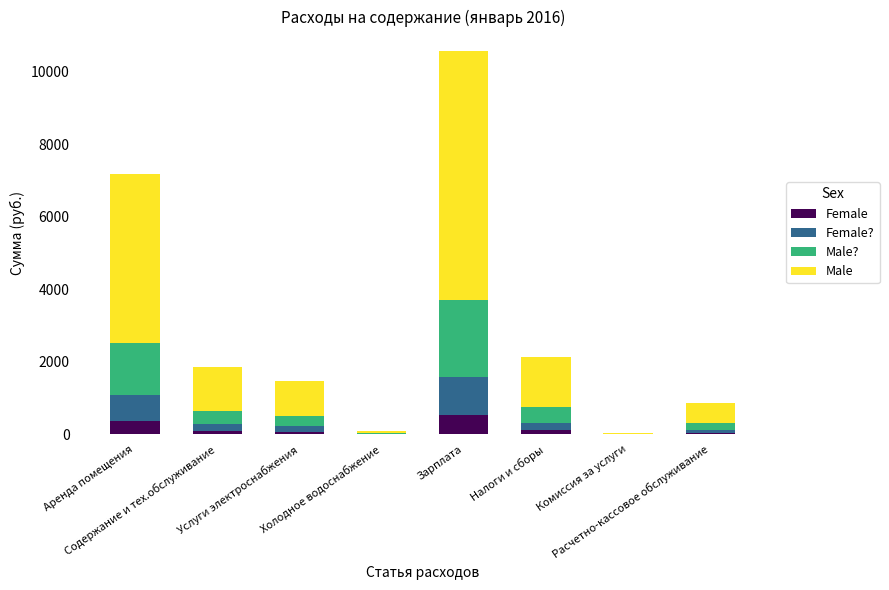

What is the highest value of the Female series?

529.0